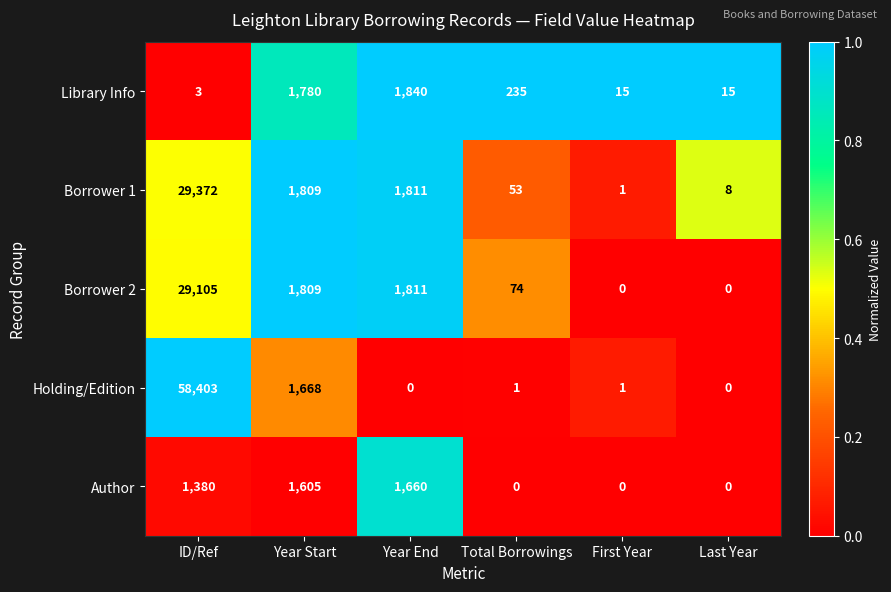

What is the maximum value shown in the chart?

58403